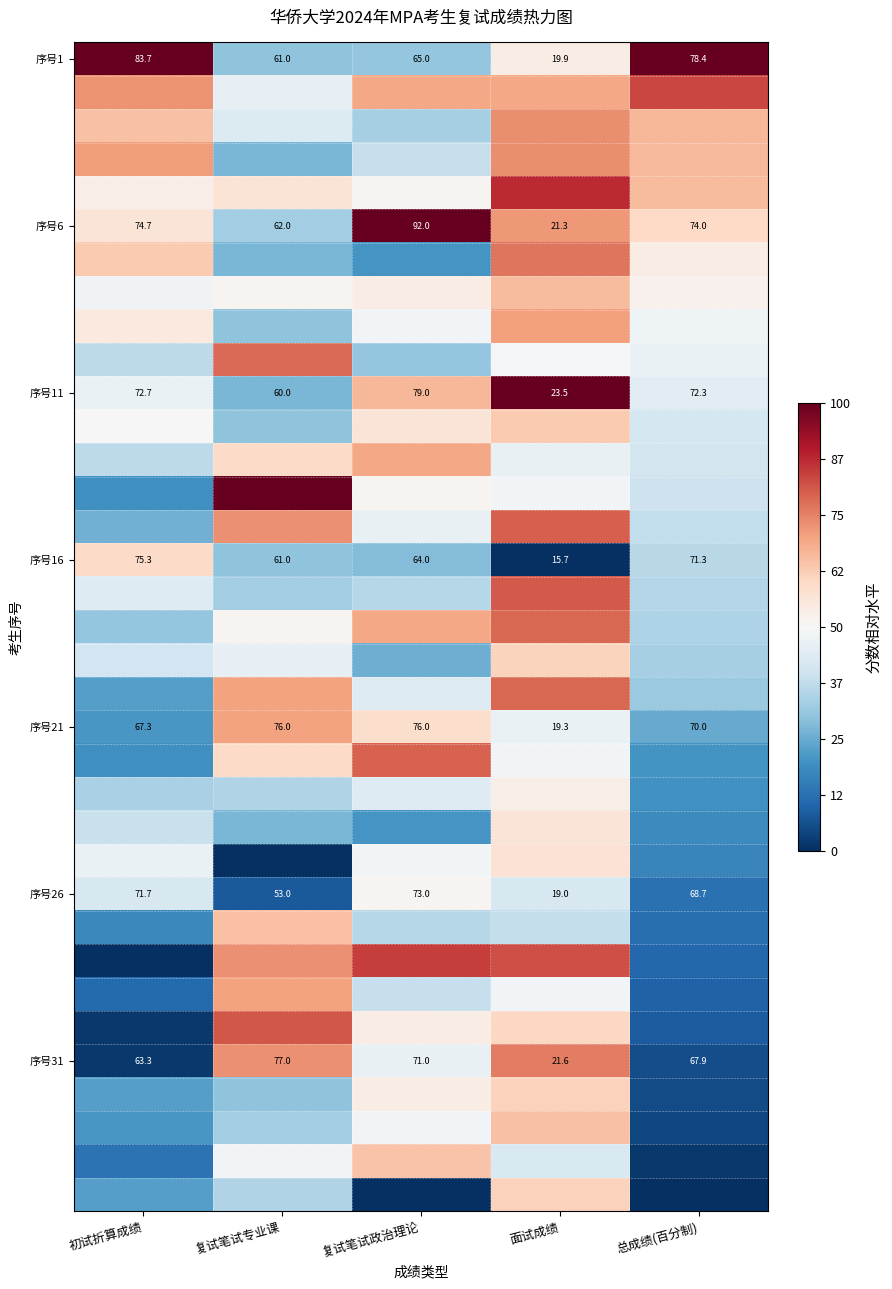

Which category has the highest value in the 序号11 series?

复试笔试政治理论